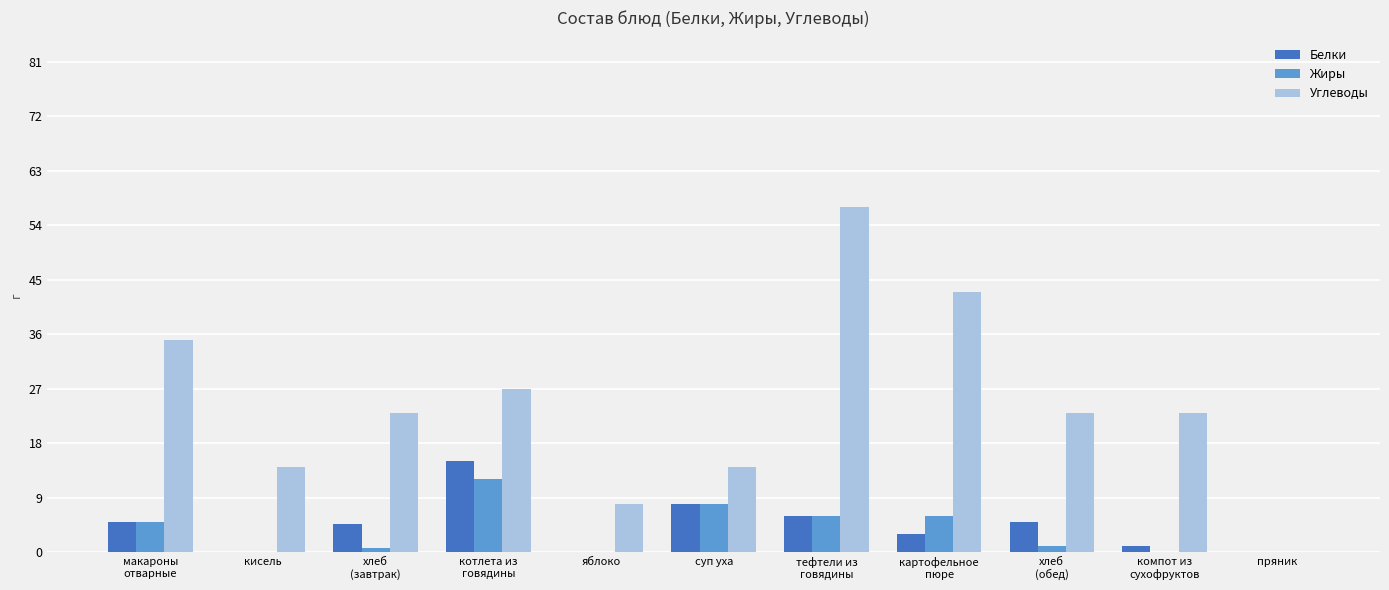

What are all the series names shown in the legend?

Белки, Жиры, Углеводы